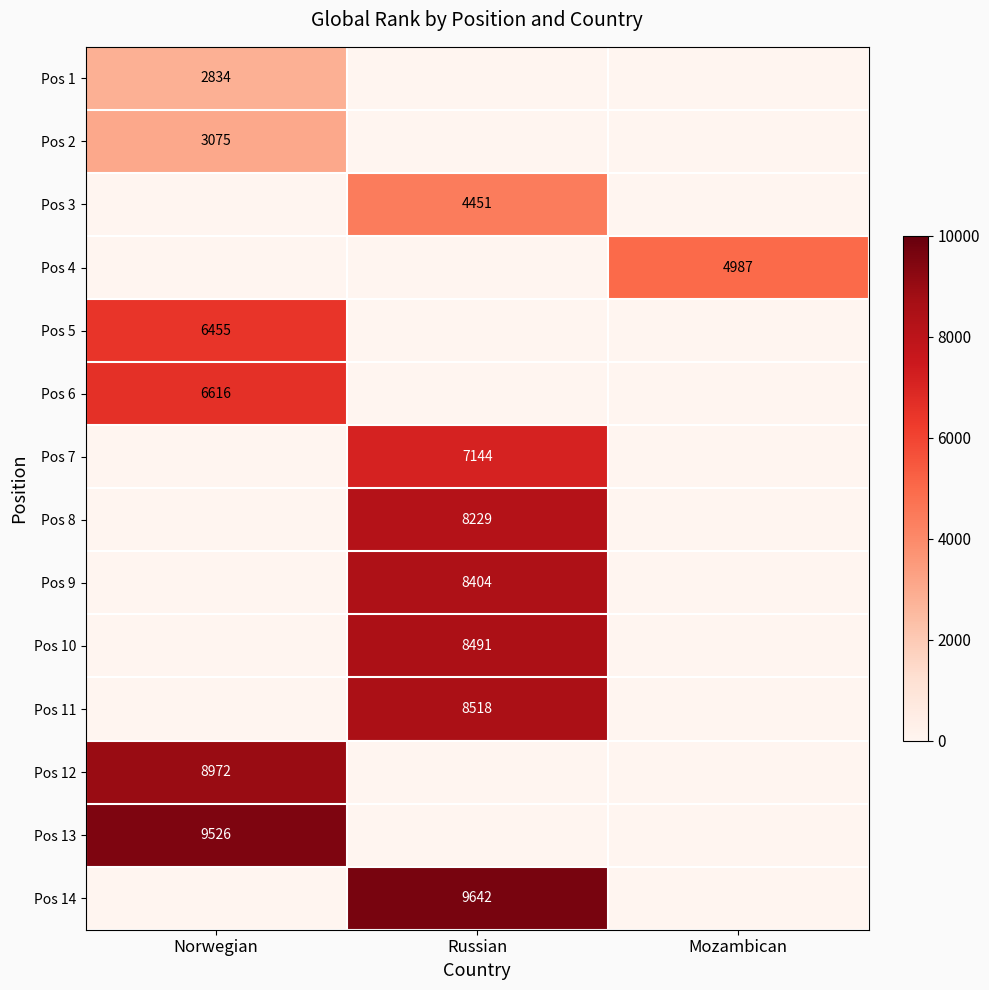

What is the maximum value shown in the chart?

9642.0